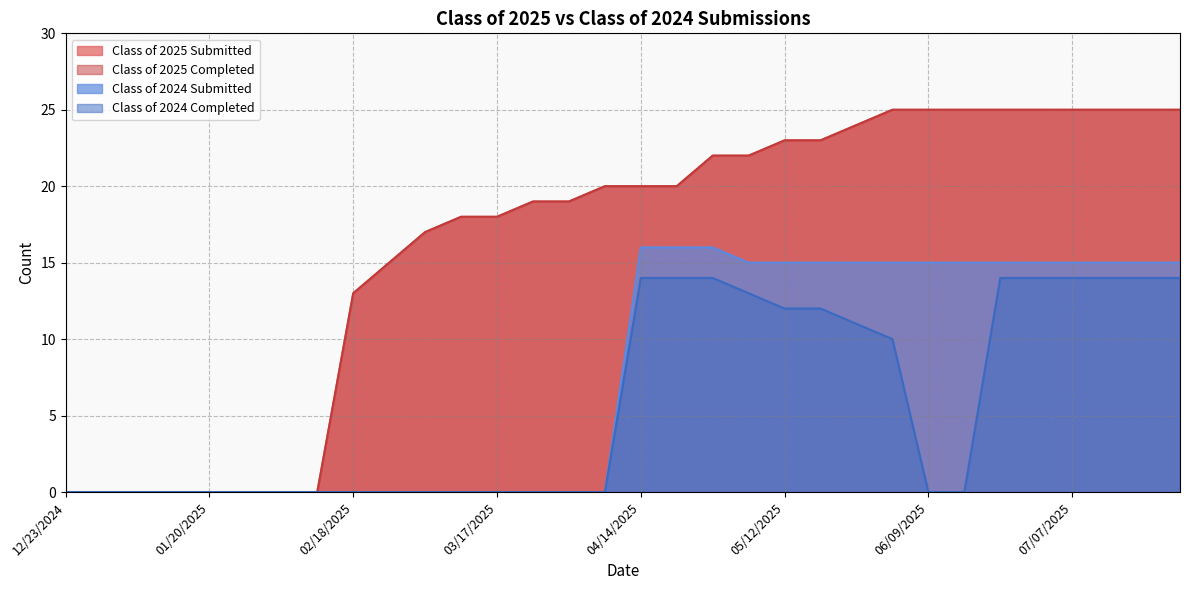

What is the sum of the Class of 2025 Completed values at 02/10/2025 and 07/28/2025?

25